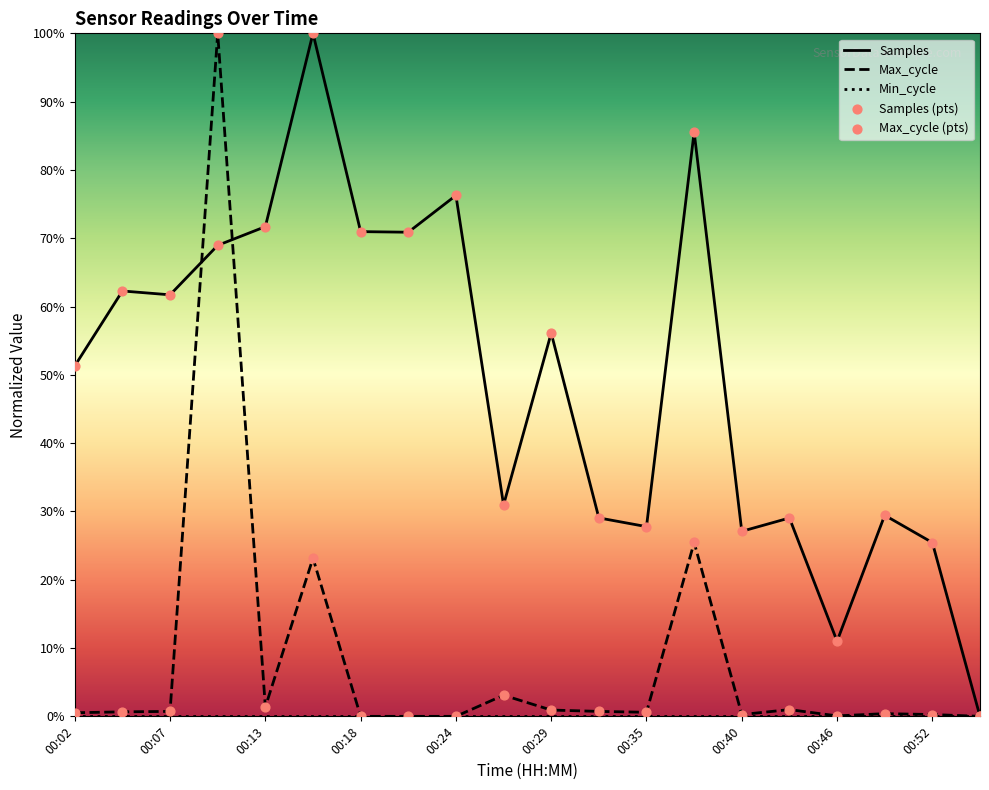

Which series reaches the maximum Y coordinate?

Samples